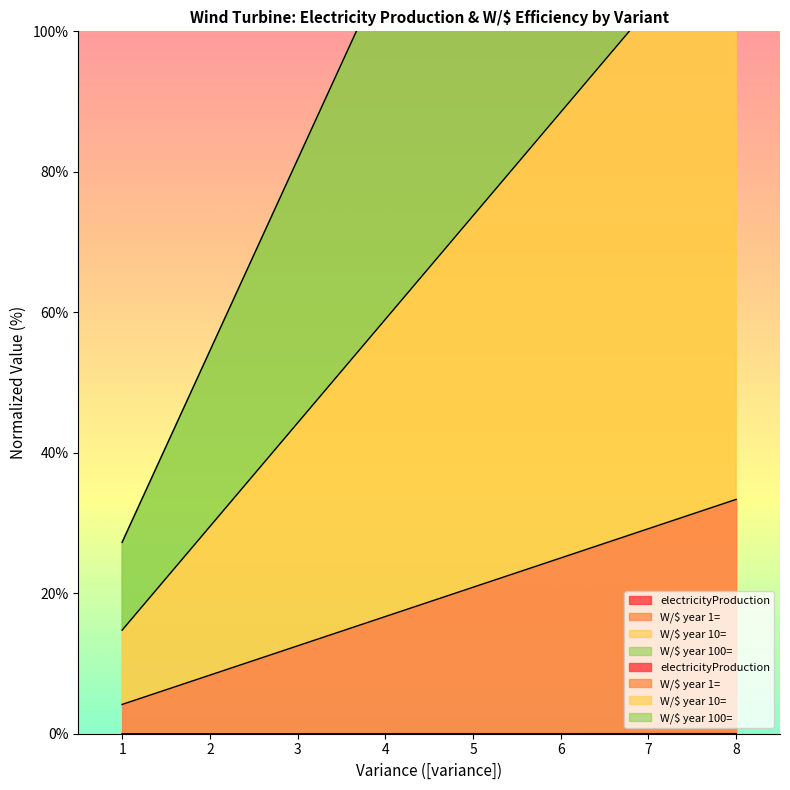

What is the average value of the W/$ year 10= series?

66.4